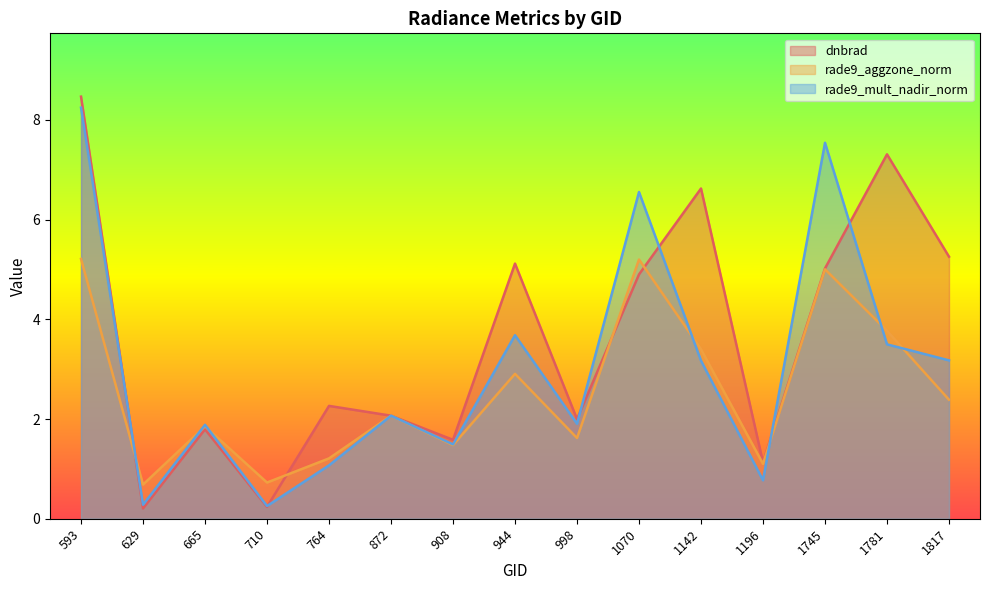

At which label does rade9_aggzone_norm reach its minimum?

629